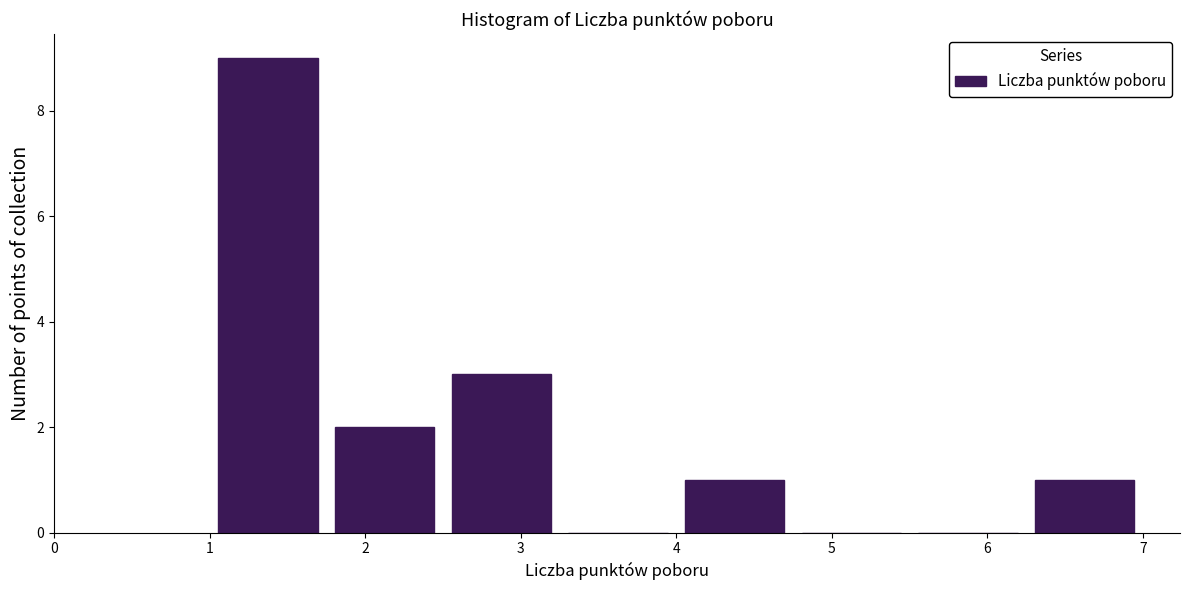

How tall is the bar that spans 4.00 to 4.75 on the x-axis? Neither the bar edges nor the heights are printed on the chart, so give them approximately, as read against the axes.

1